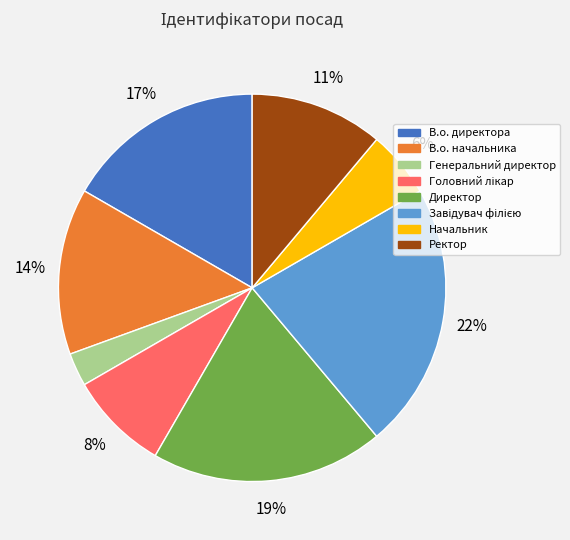

Count the number of slices in the pie.

8